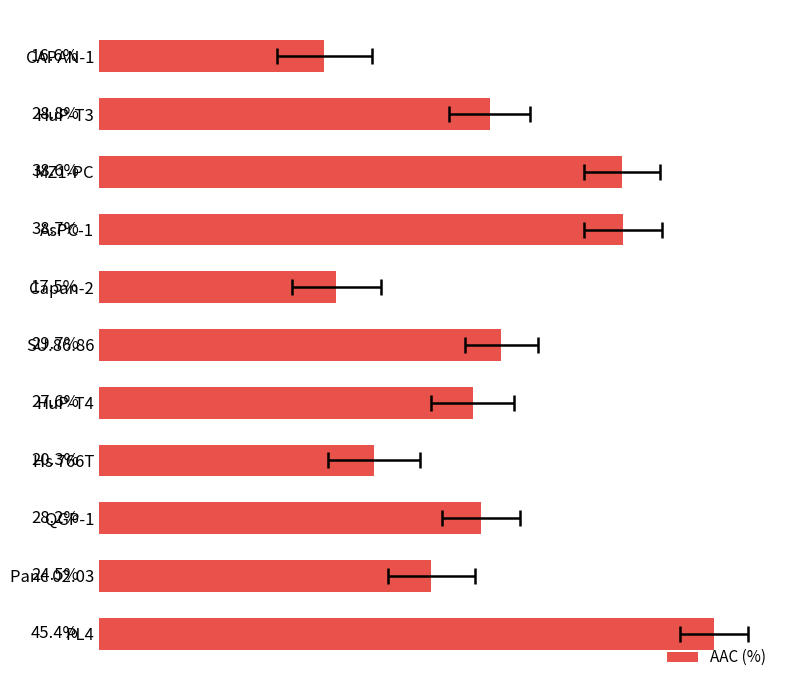

Reading left to right, list all the values displayed in this chart.

16.6	28.8	38.6	38.7	17.5	29.7	27.6	20.3	28.2	24.5	45.4